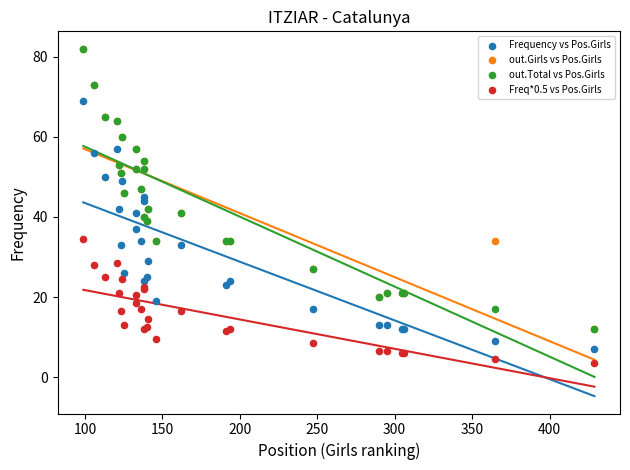

Which series reaches the minimum Y coordinate?

Freq*0.5 vs Pos.Girls